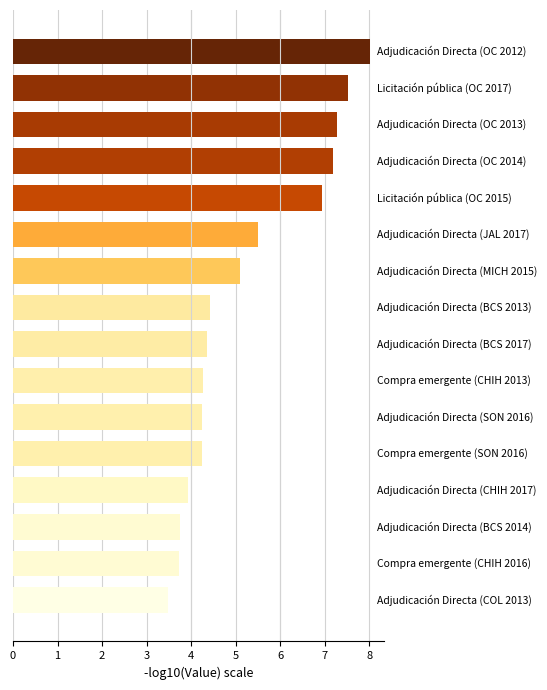

What is the greatest value displayed?

8.0